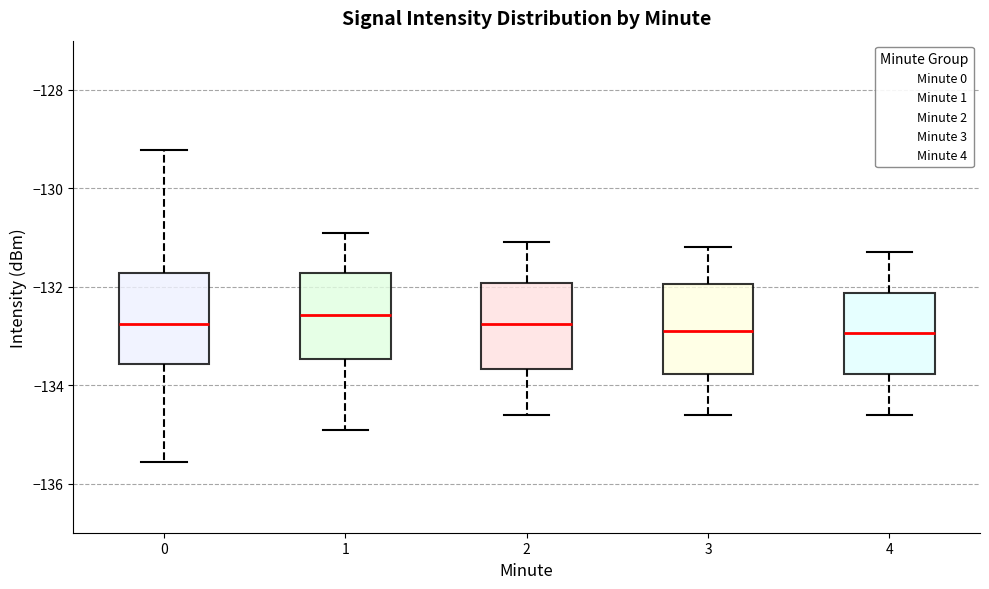

Reading left to right, read every box against the y-axis: the position of its median line, the range the box covers, and the ends of its whiskers. The values are not printed on the chart, so give them approximately, as read against the axis.

0: median -132.8, box -133.6 to -131.8, whiskers -135.6 to -129.2
1: median -132.6, box -133.4 to -131.8, whiskers -135.0 to -131.0
2: median -132.8, box -133.6 to -132.0, whiskers -134.6 to -131.0
3: median -132.8, box -133.8 to -132.0, whiskers -134.6 to -131.2
4: median -133.0, box -133.8 to -132.2, whiskers -134.6 to -131.2